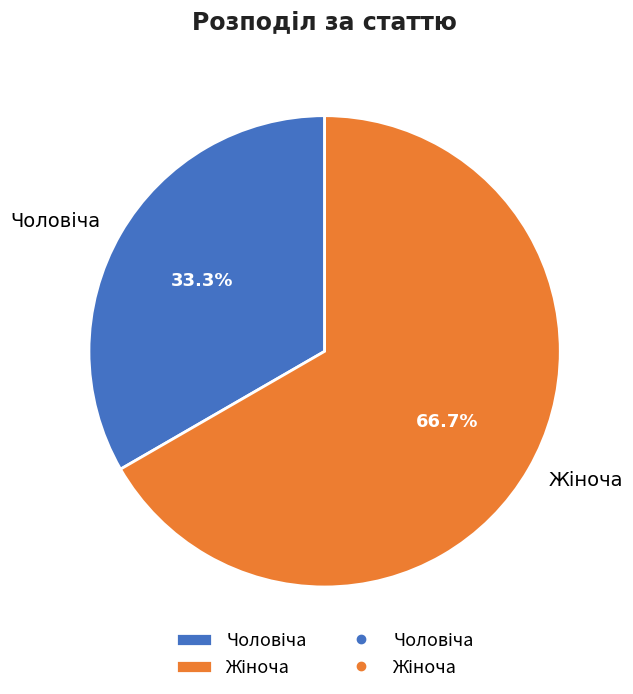

Is there any slice that represents more than half of the pie?

Yes